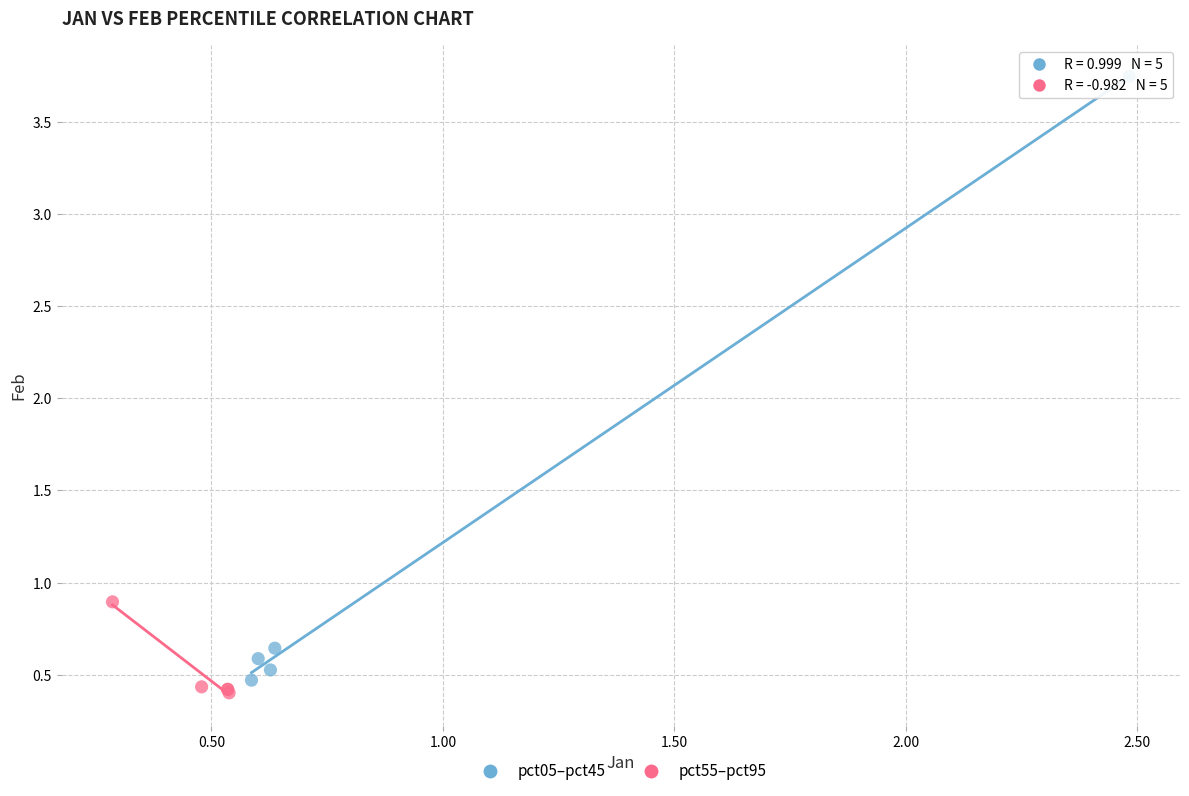

Which series reaches the maximum Y coordinate?

pct05–pct45